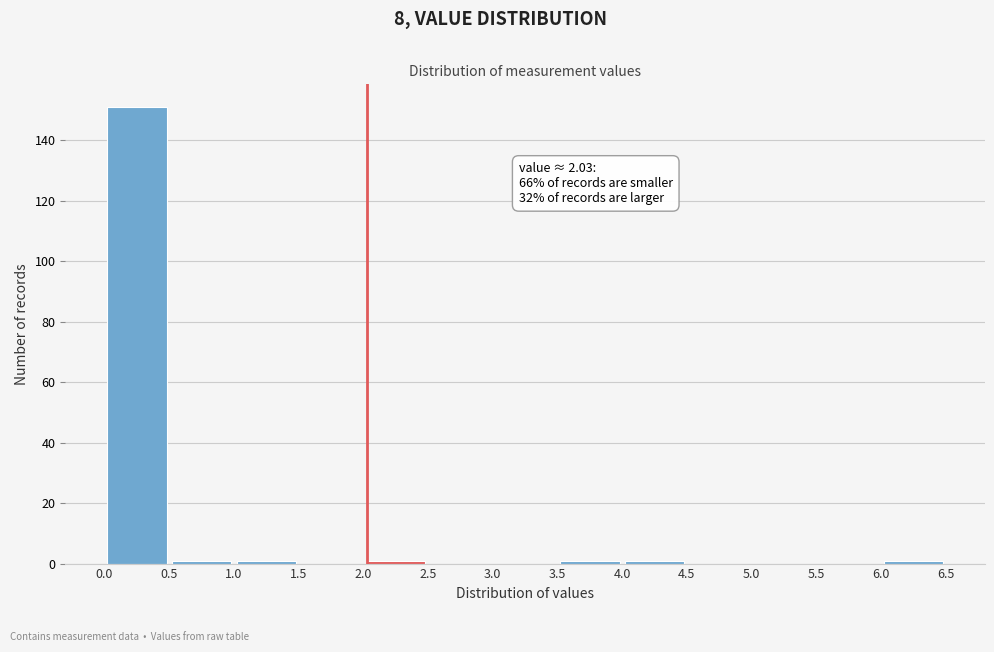

Over which range of the x-axis is the bar tallest?

0.0 to 0.5